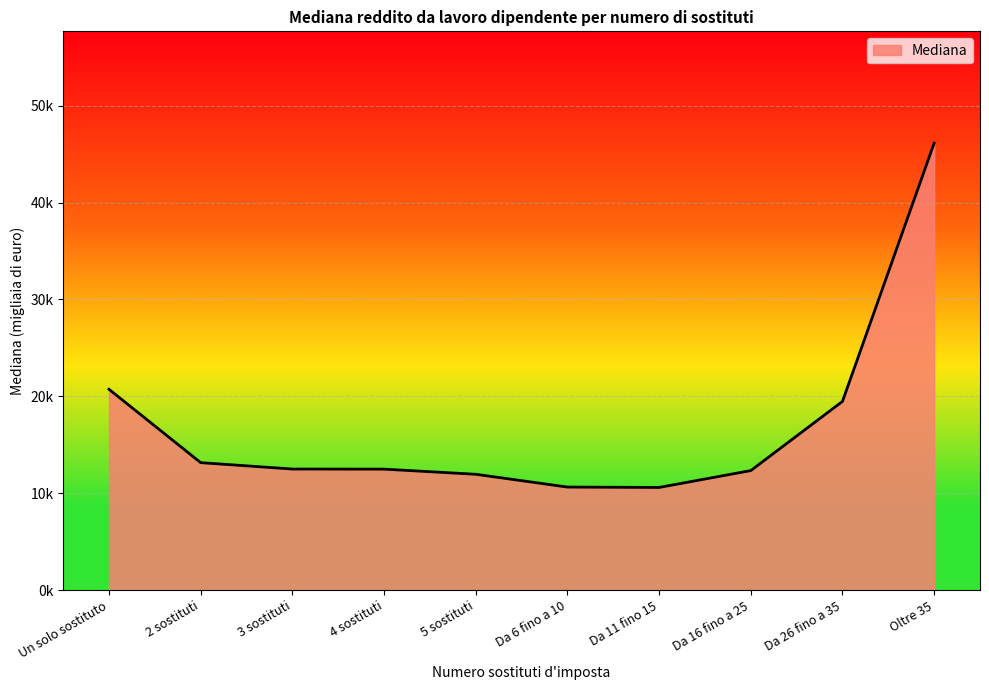

What is the minimum value shown in the chart?

10.6